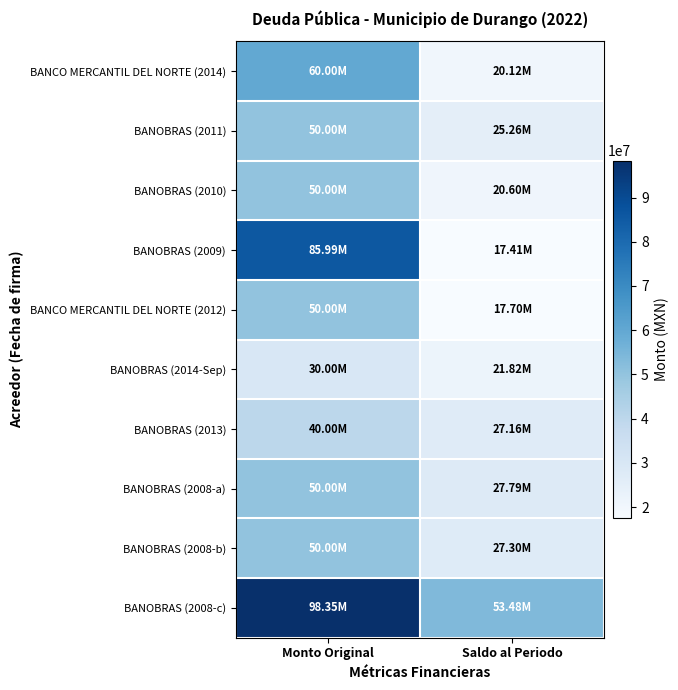

What is the maximum value shown in the chart?

98353237.0